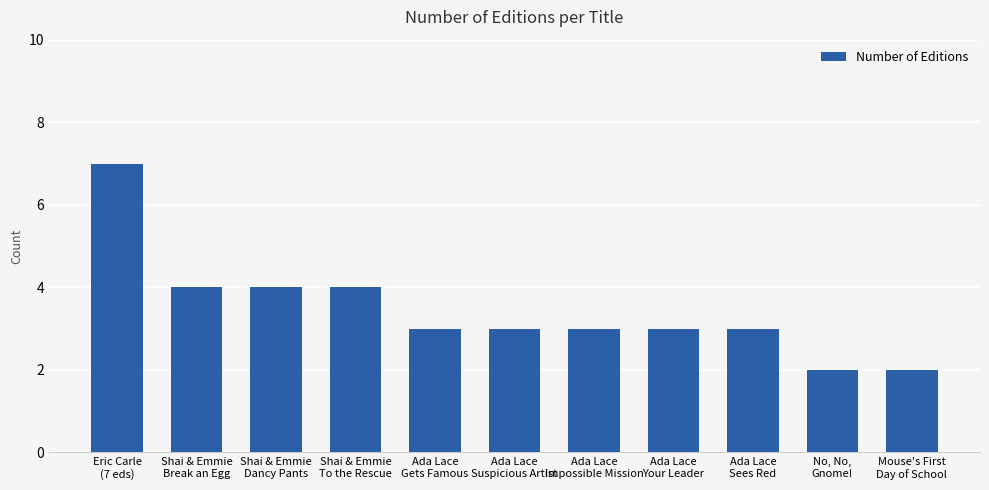

What is the minimum value shown in the chart?

2